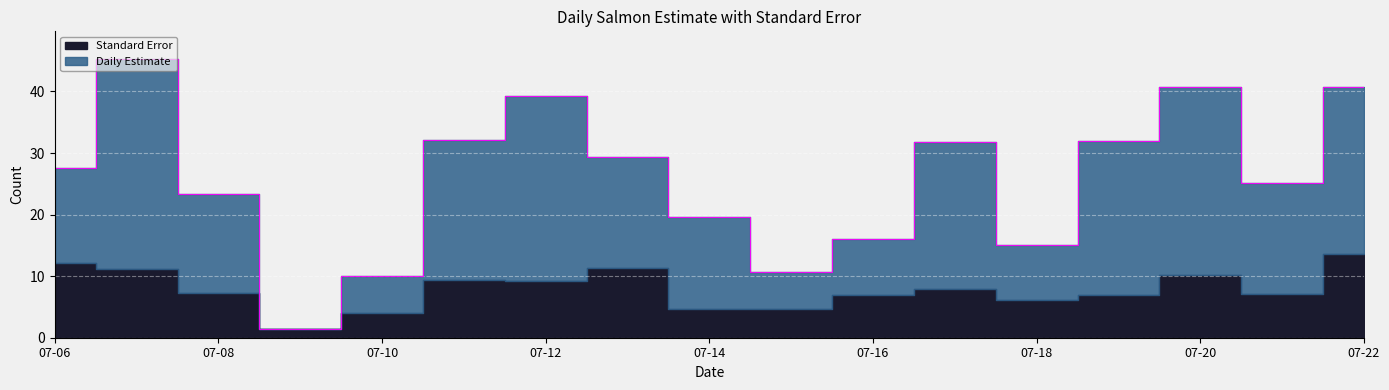

Which category has the highest value across all series?

2020-07-07